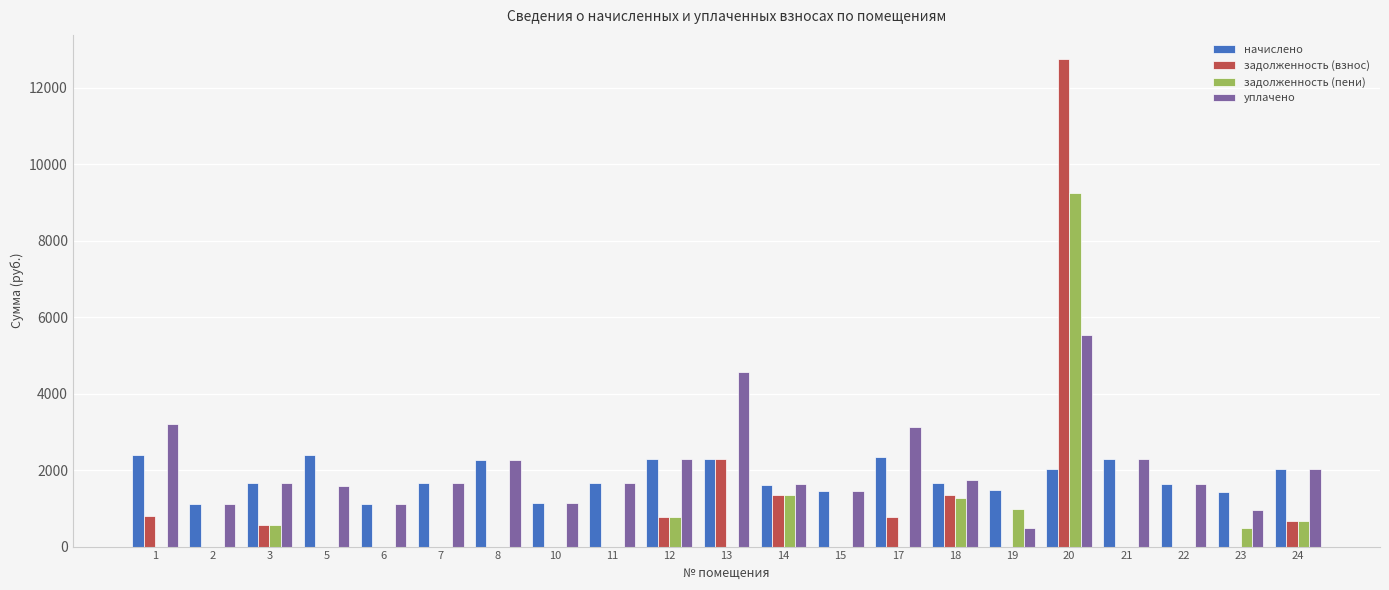

What is the sum of the задолженность (взнос) values at 24 and 21?

674.7